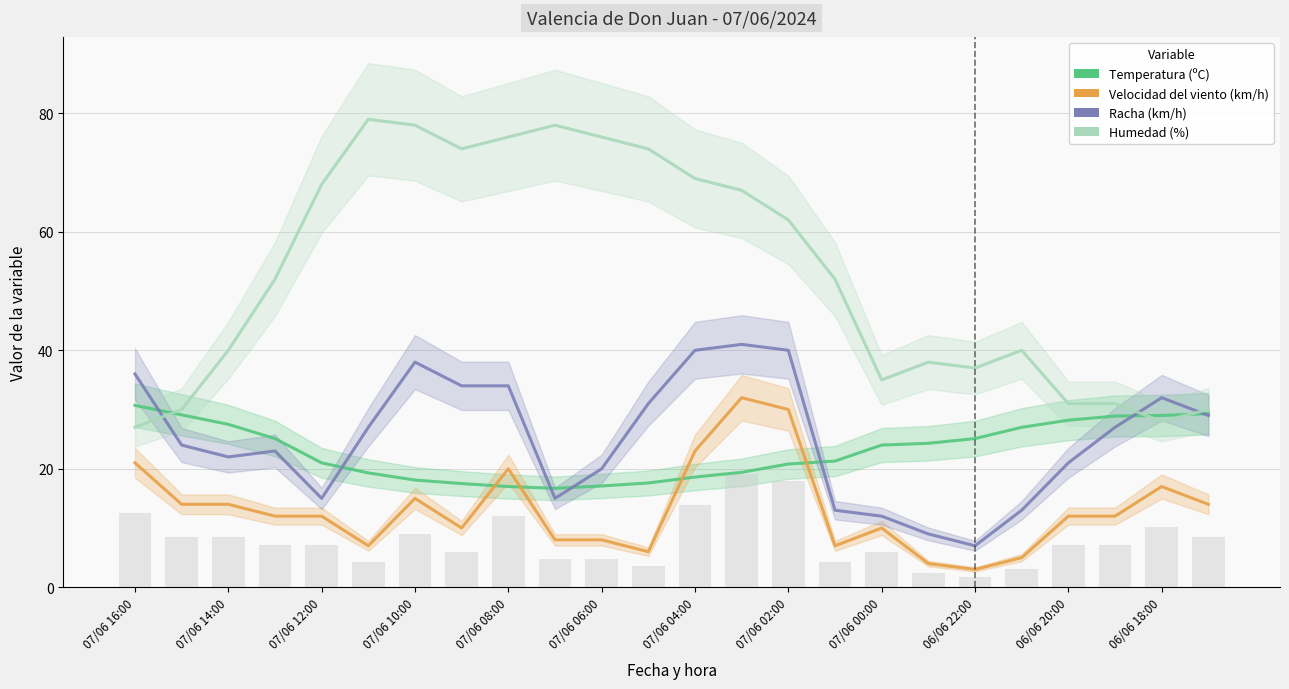

Does the chart contain any negative values?

No